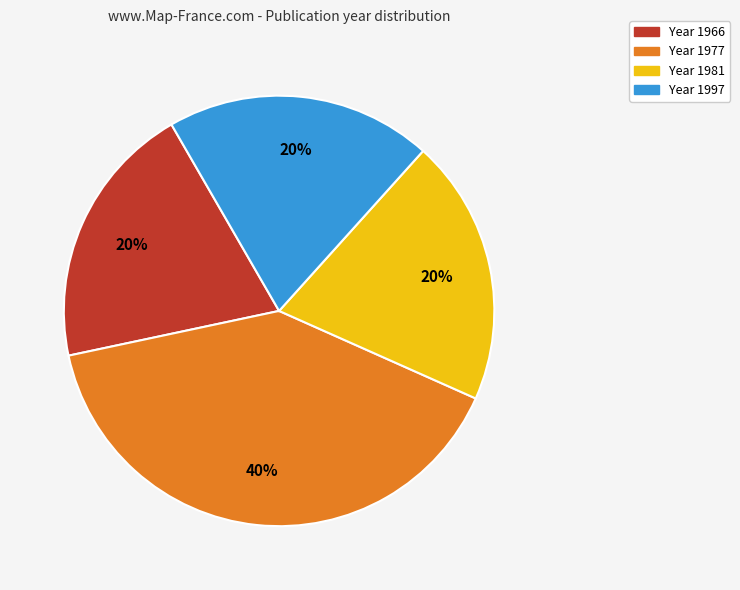

To the nearest percent, what is the average slice percentage?

25%